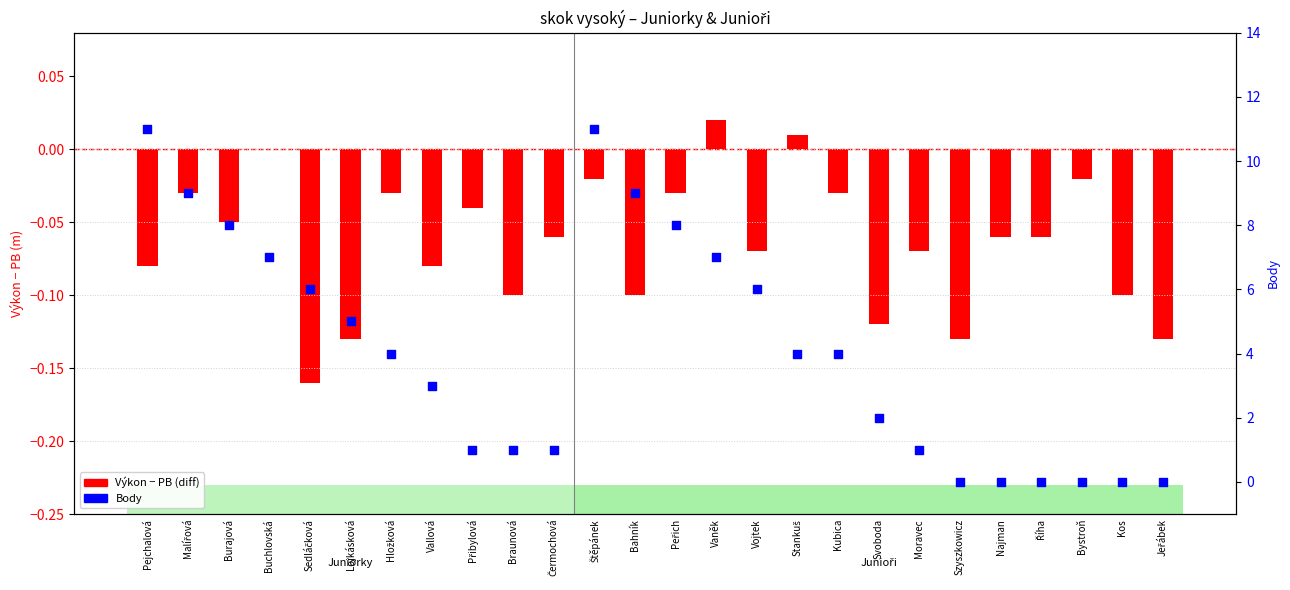

What is the total value across all series at Buchlovská?

7.0